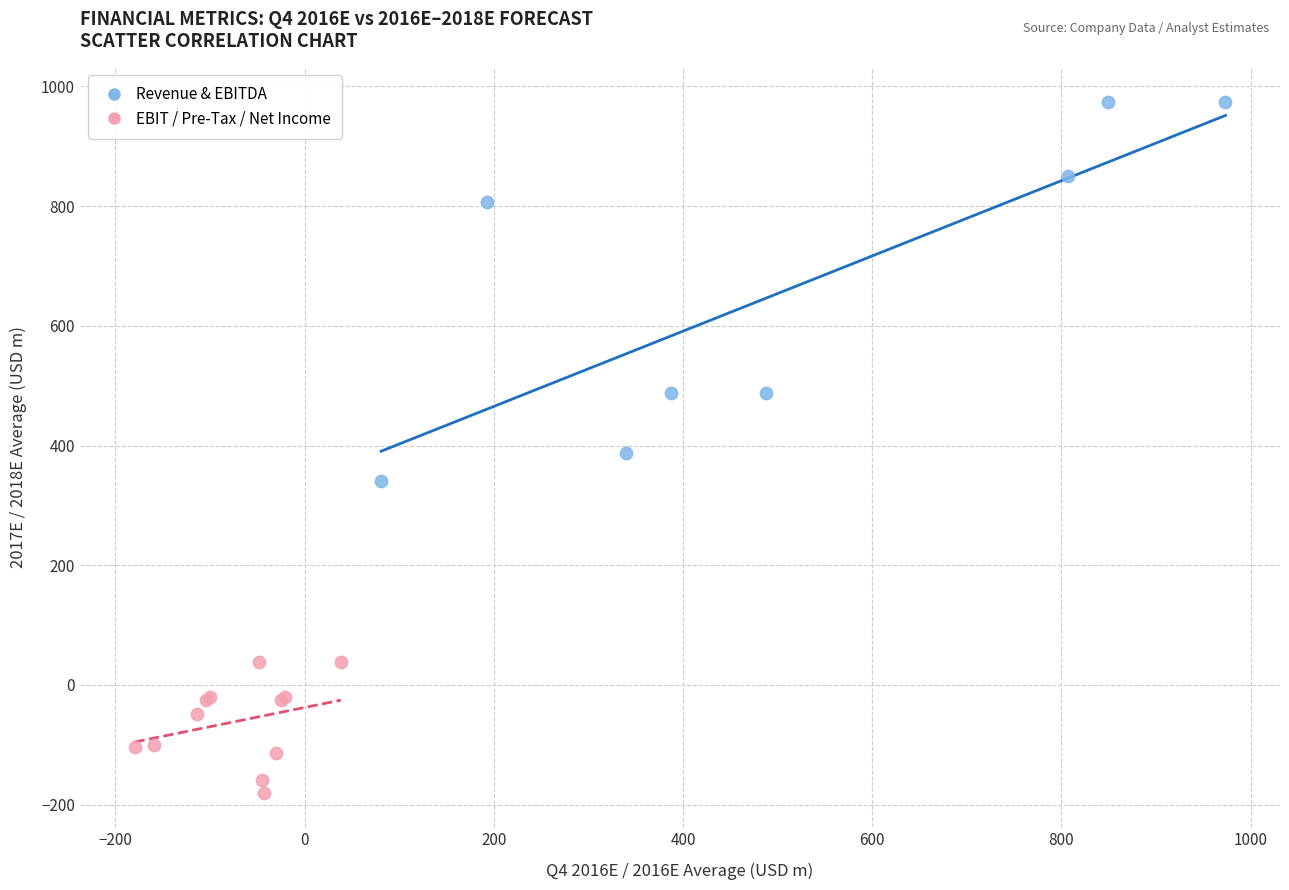

Which series contains the lowest Y value?

EBIT / Pre-Tax / Net Income